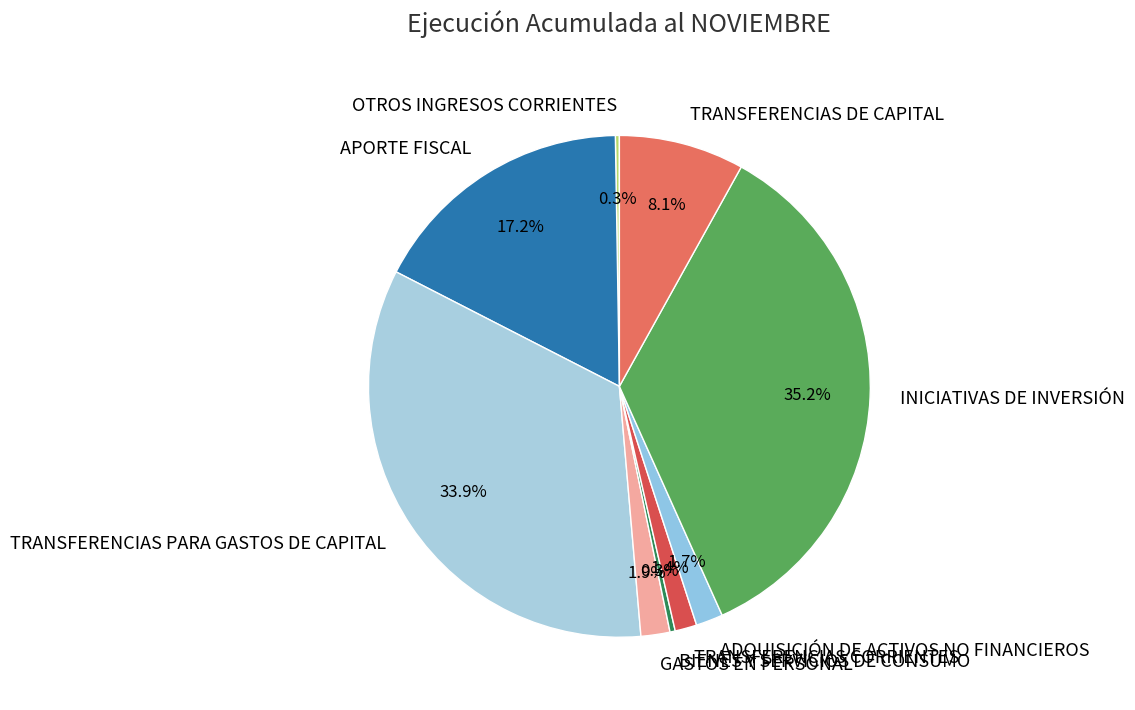

Is there any slice that represents more than half of the pie?

No